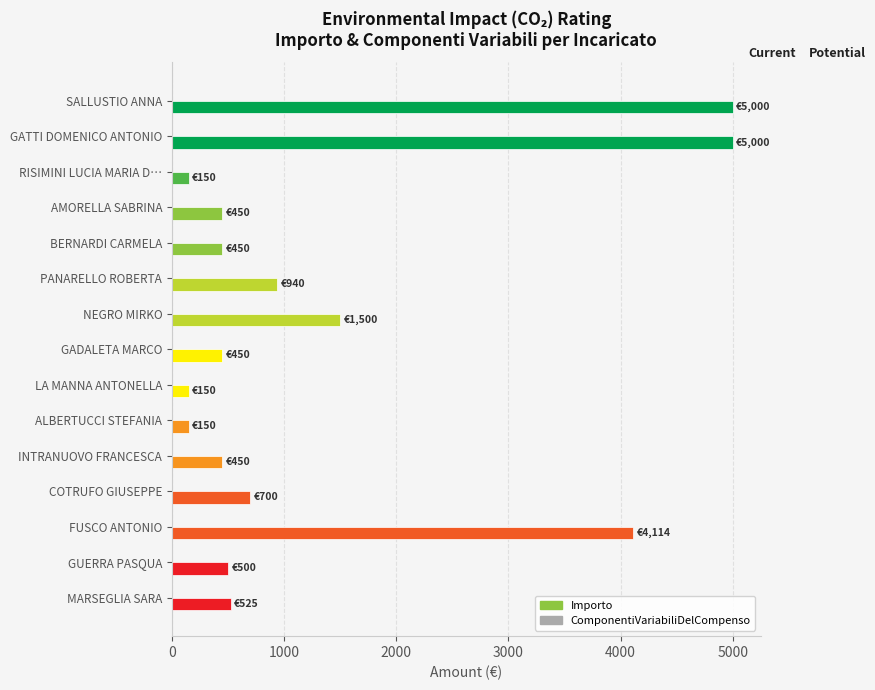

Reading top to bottom, extract all data points from this chart.

SALLUSTIO ANNA=5000.0	GATTI DOMENICO ANTONIO=5000.0	RISIMINI LUCIA MARIA D…=150.0	AMORELLA SABRINA=450.0	BERNARDI CARMELA=450.0	PANARELLO ROBERTA=940.0	NEGRO MIRKO=1500.0	GADALETA MARCO=450.0	LA MANNA ANTONELLA=150.0	ALBERTUCCI STEFANIA=150.0	INTRANUOVO FRANCESCA=450.0	COTRUFO GIUSEPPE=700.0	FUSCO ANTONIO=4113.9	GUERRA PASQUA=500.0	MARSEGLIA SARA=525.0